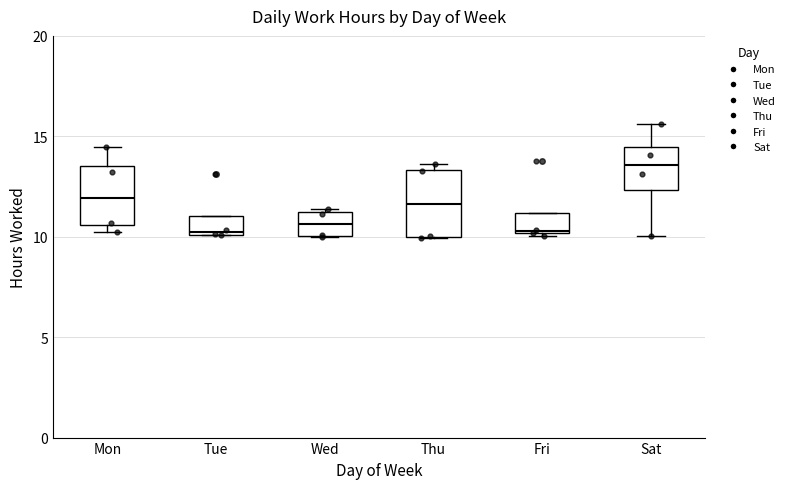

Reading left to right, read every box against the y-axis: the position of its median line, the range the box covers, and the ends of its whiskers. The values are not printed on the chart, so give them approximately, as read against the axis.

Mon: median 12.0, box 10.5 to 13.5, whiskers 10.0 to 14.5
Tue: median 10.0, box 10.0 to 11.0, whiskers 10.0 to 11.0
Wed: median 10.5, box 10.0 to 11.0, whiskers 10.0 to 11.5
Thu: median 11.5, box 10.0 to 13.5, whiskers 10.0 to 13.5 (just above the box's upper edge)
Fri: median 10.5, box 10.0 to 11.0, whiskers 10.0 to 11.0
Sat: median 13.5, box 12.5 to 14.5, whiskers 10.0 to 15.5